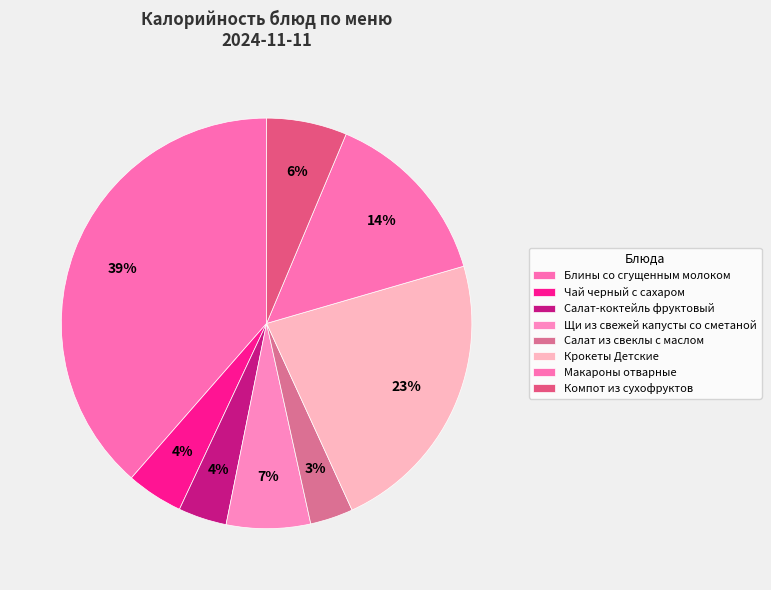

To the nearest percent, what is the difference between the largest and smallest slice percentages?

35%